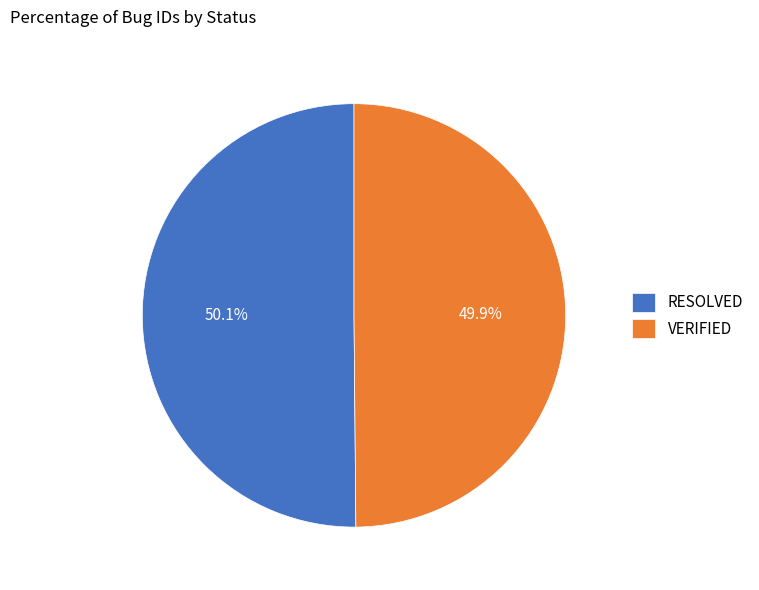

Does any single category account for the majority?

Yes